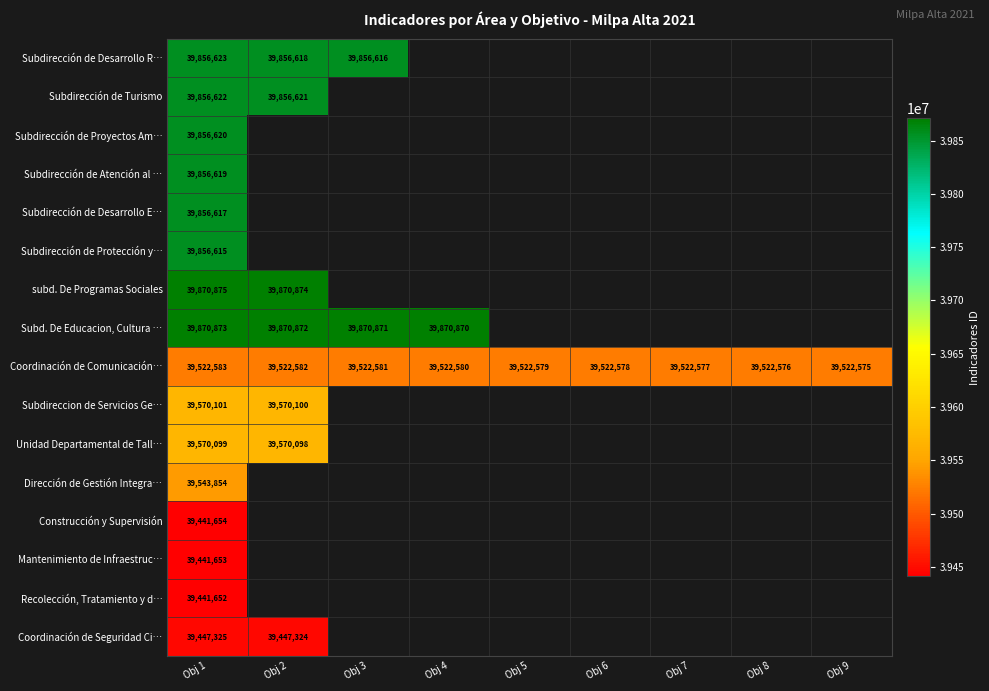

Is the value of Subd. De Educacion, Cultura … at Obj 2 greater than the value of Subdirección de Proyectos Am… at Obj 1?

Yes